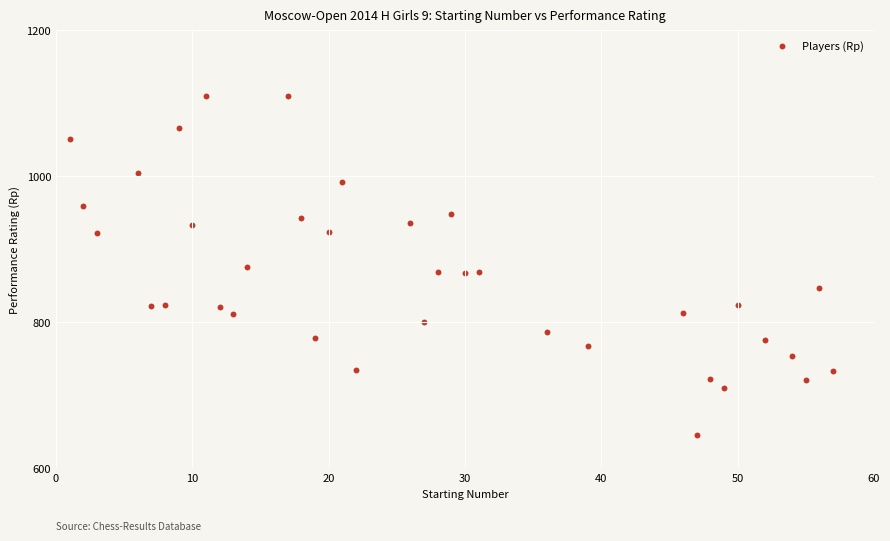

What is the range of Y values (max minus min)?

464